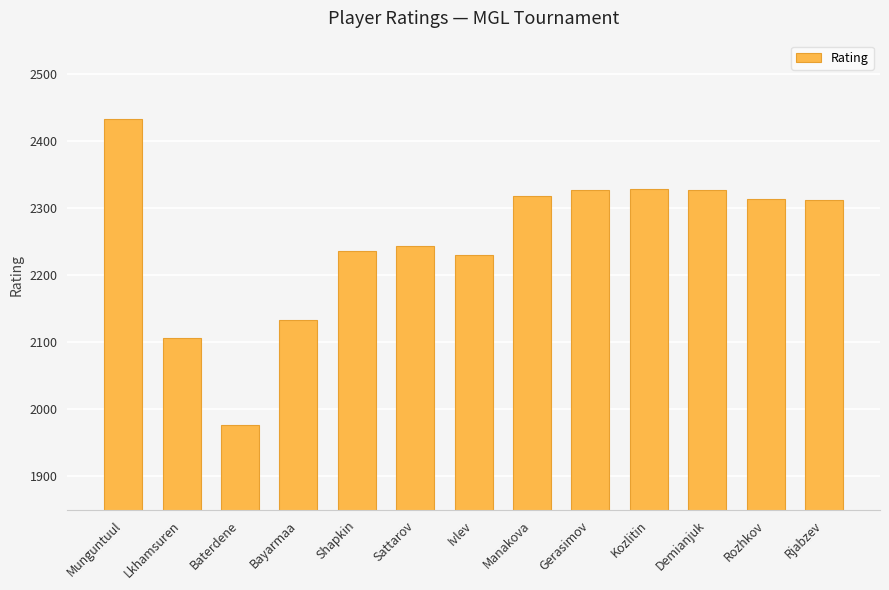

What is the sum of all values?

29287